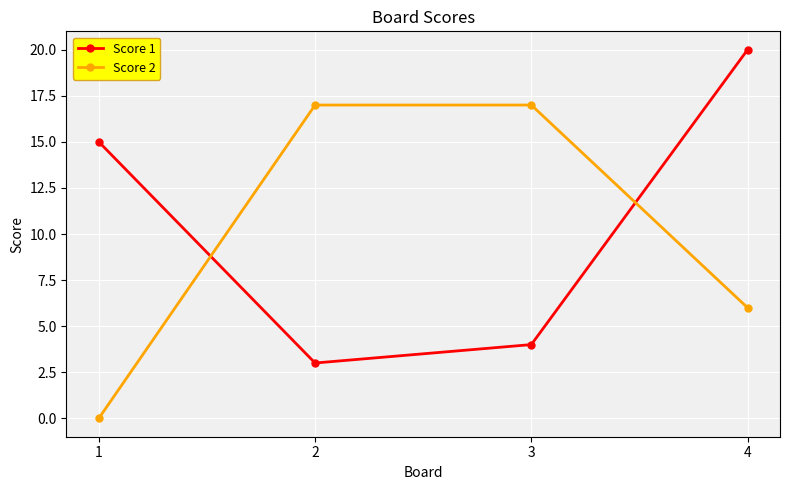

What is the difference between the Score 1 values at 4 and 3?

16